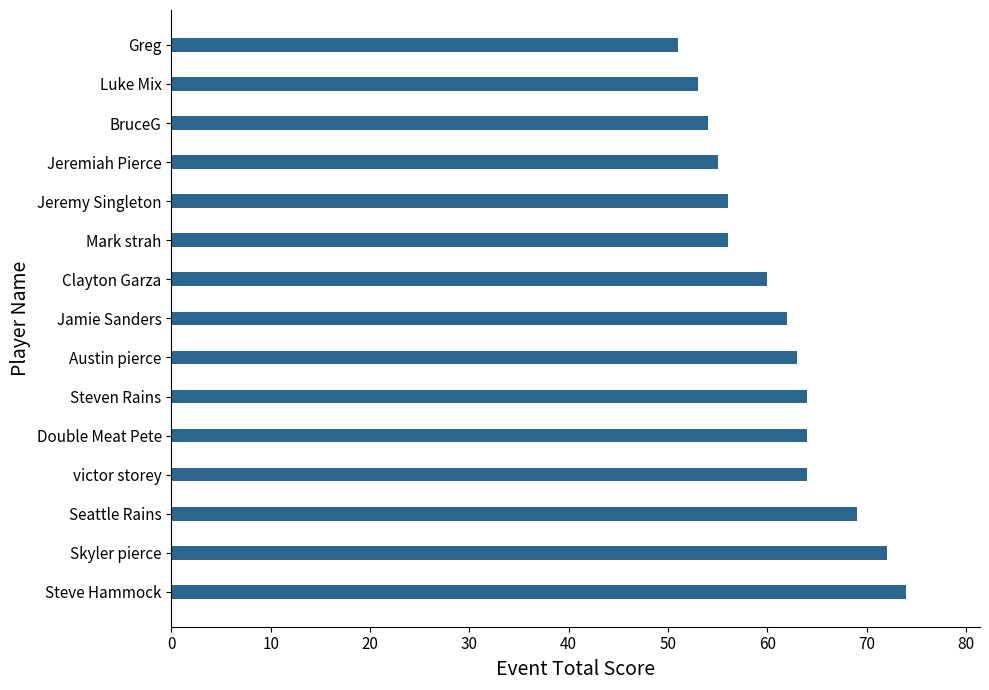

What is the difference between the maximum and minimum values?

23